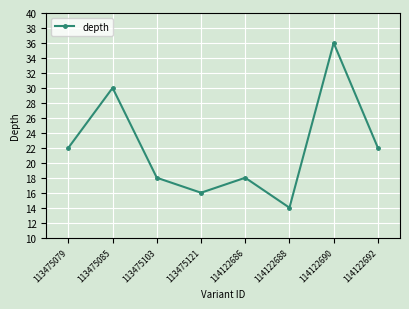

What value does the data have at 113475121, to the nearest 5?

15